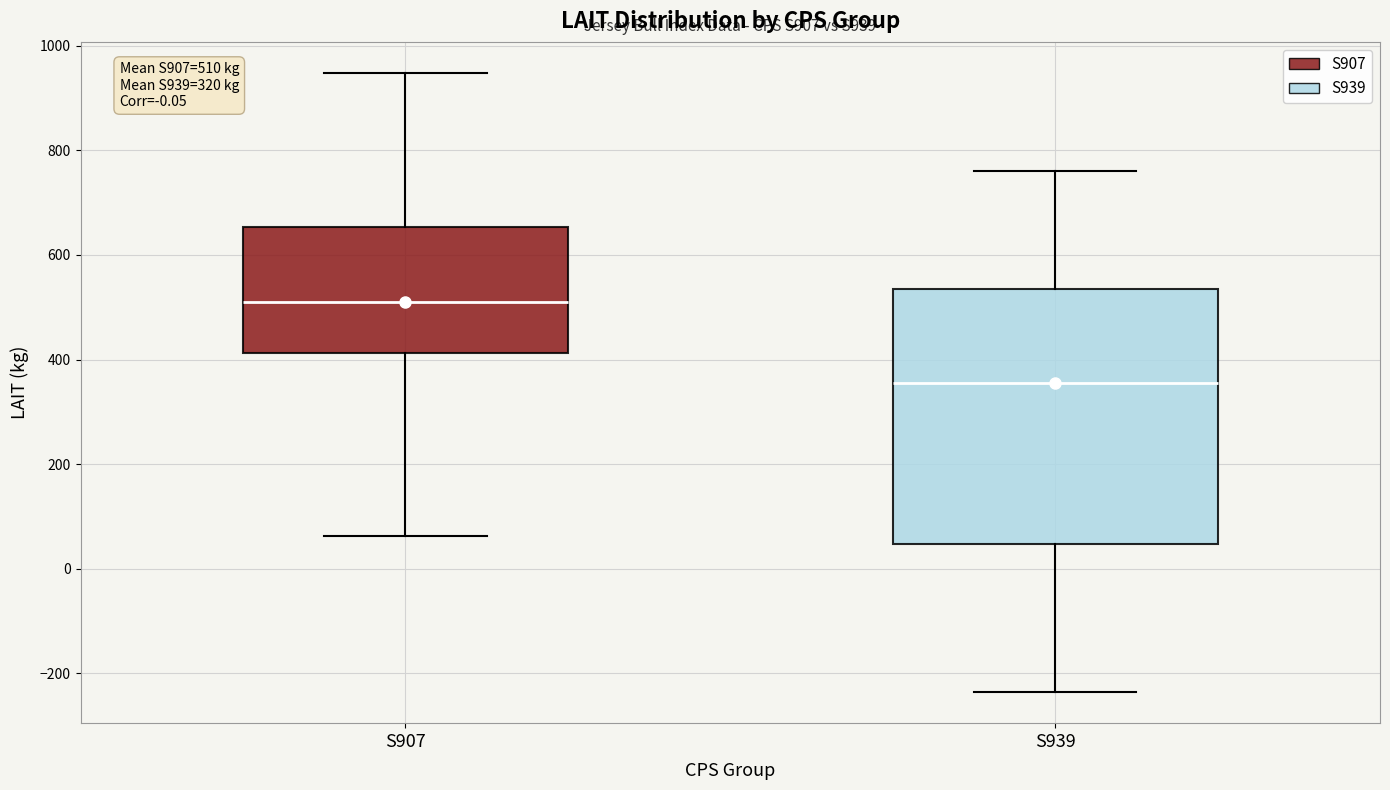

Which box has the lowest median line?

S939